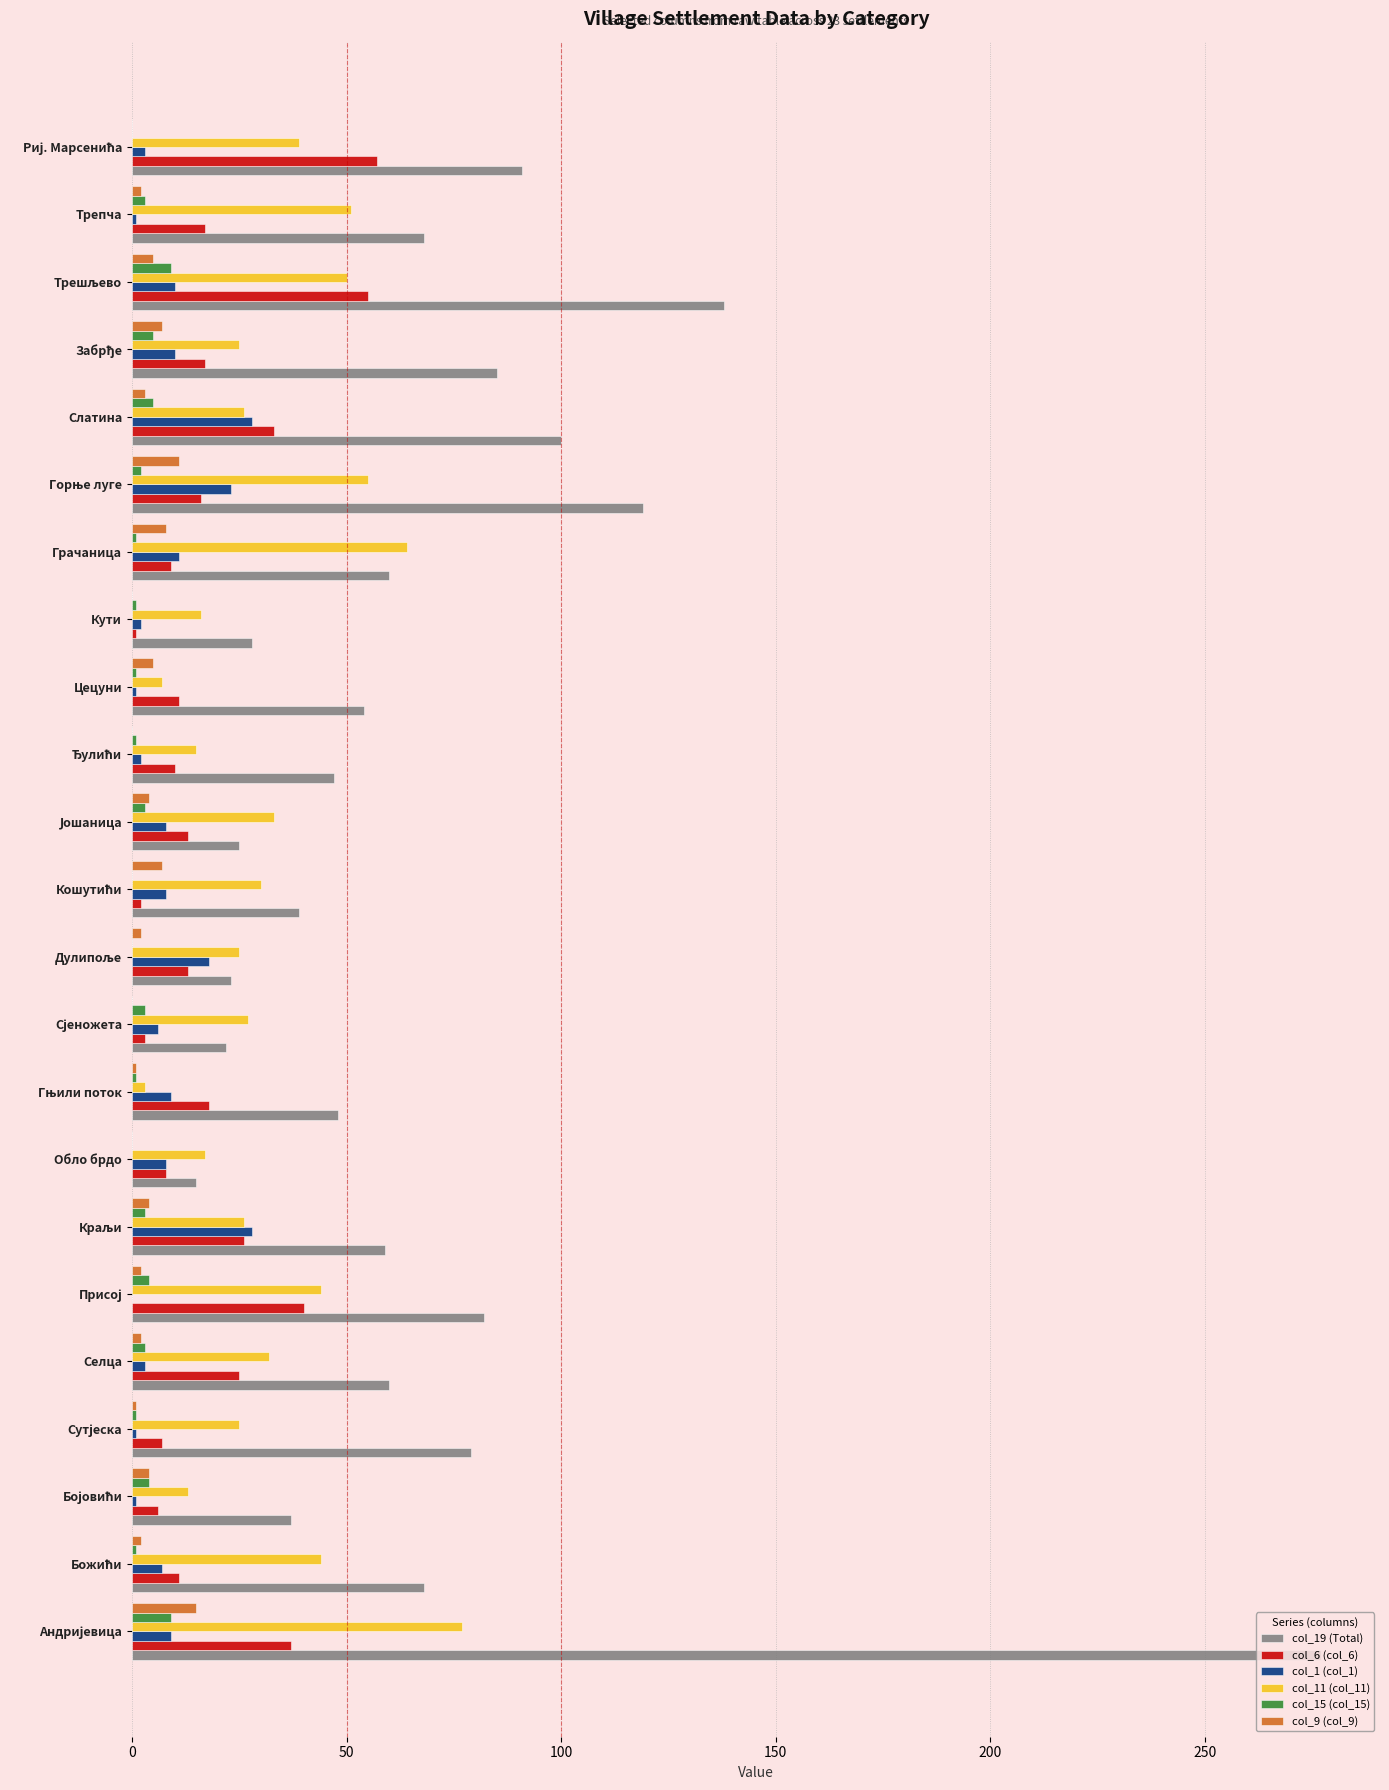

Which series has the largest total across all categories?

col_19 (Total)